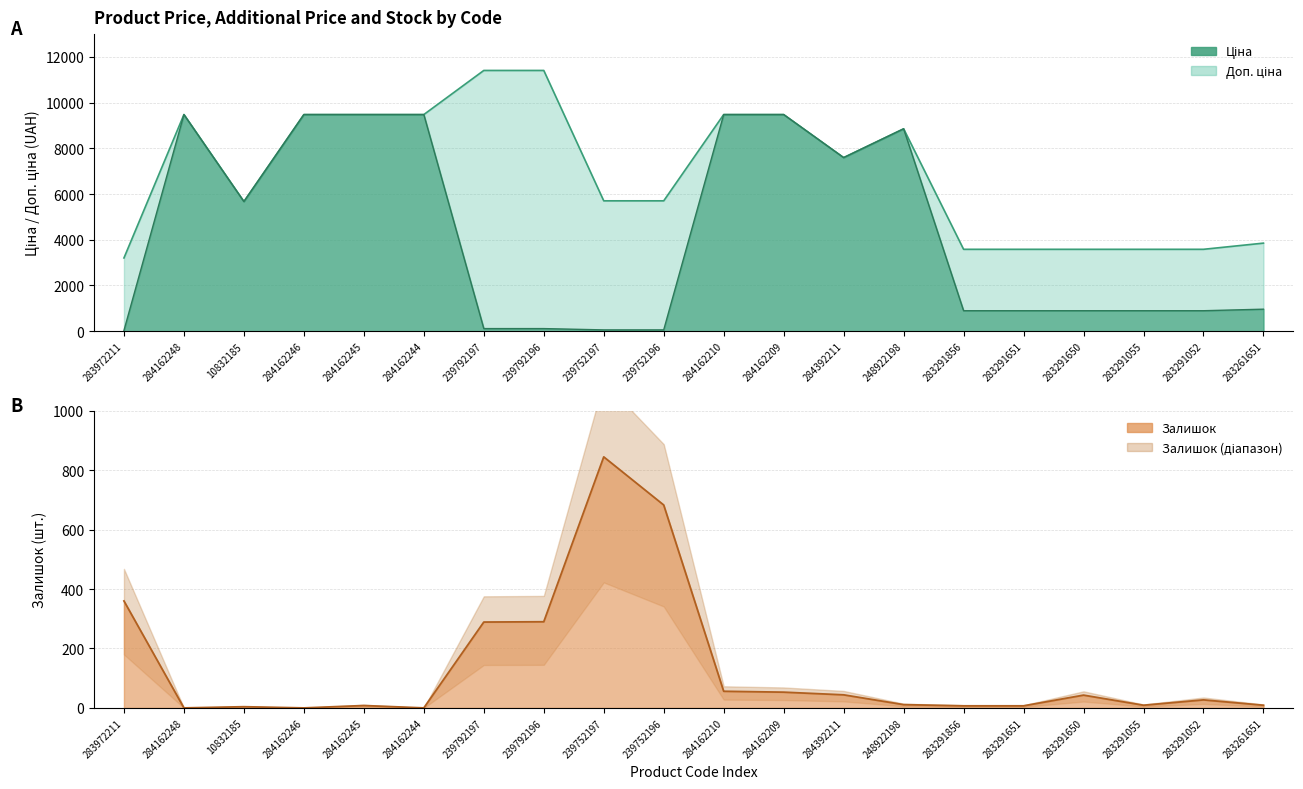

How many interior local peaks does the Ціна series have?

2